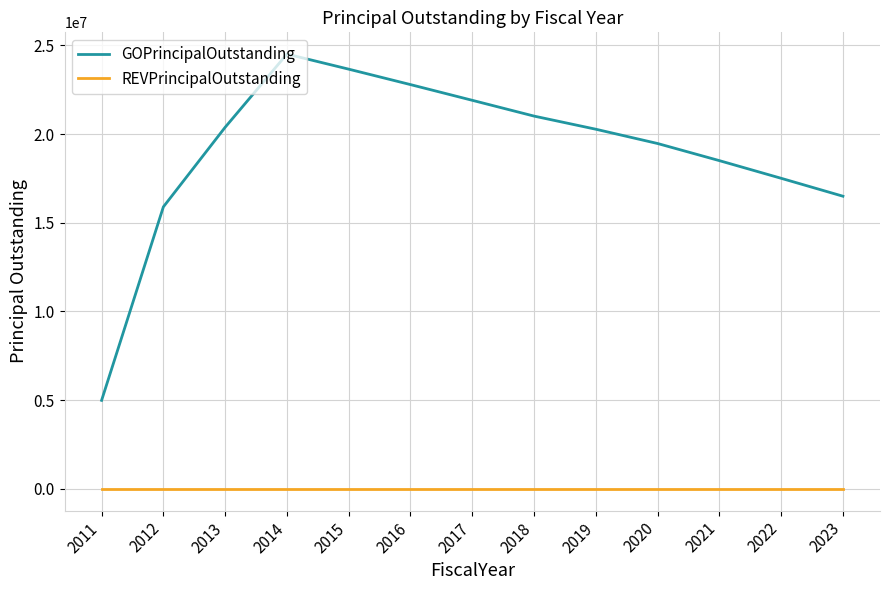

At how many categories does at least one series exceed 13734885?

12